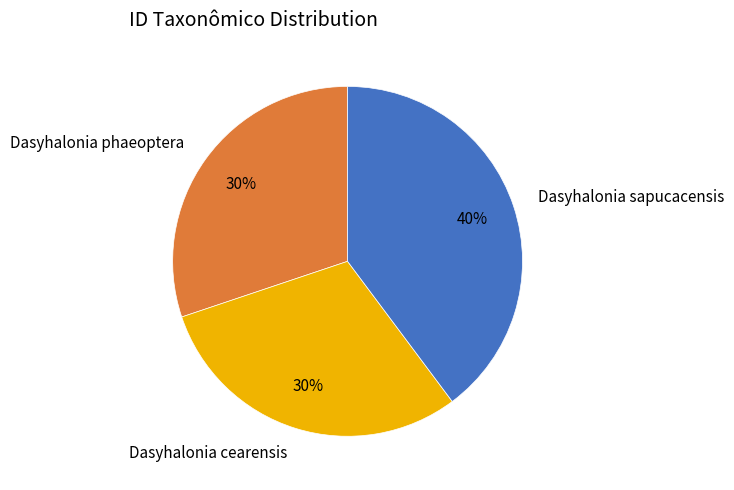

Approximately how many times larger is the value at Dasyhalonia sapucacensis compared to Dasyhalonia cearensis?

1.3